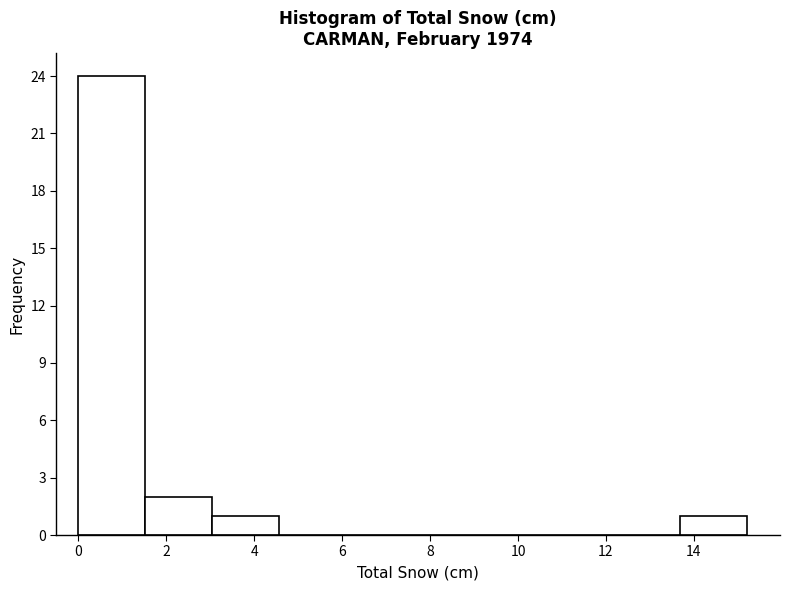

Reading left to right, transcribe this chart: for each bar, give the range it covers on the x-axis and its height. Neither the bar edges nor the heights are printed on the chart, so give them approximately, as read against the axes.

0.00 to 1.52: 24
1.52 to 3.04: 2
3.04 to 4.56: 1
4.56 to 6.08: 0
6.08 to 7.60: 0
7.60 to 9.12: 0
9.12 to 10.64: 0
10.64 to 12.16: 0
12.16 to 13.68: 0
13.68 to 15.20: 1